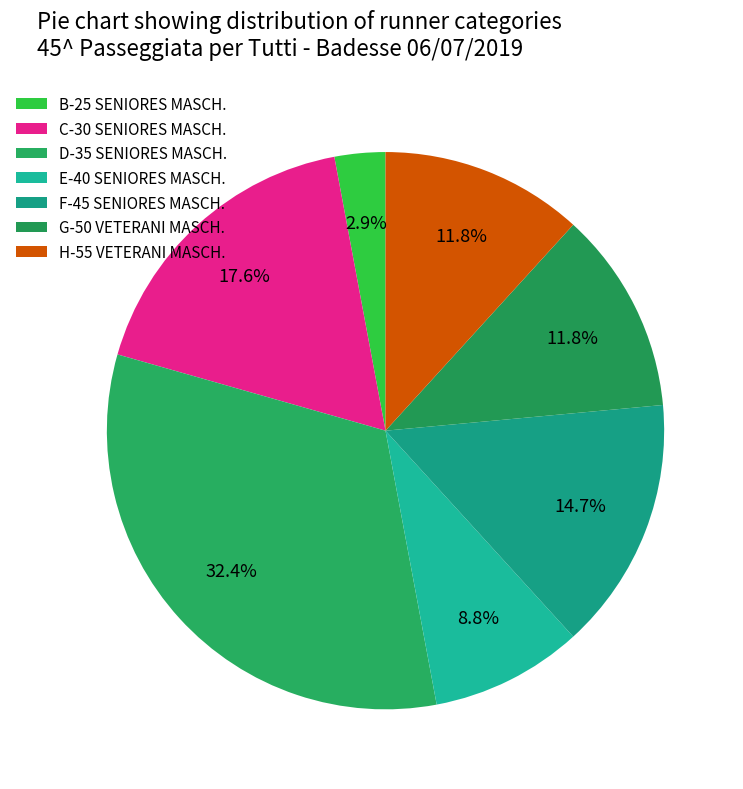

How many segments does this pie chart have?

7